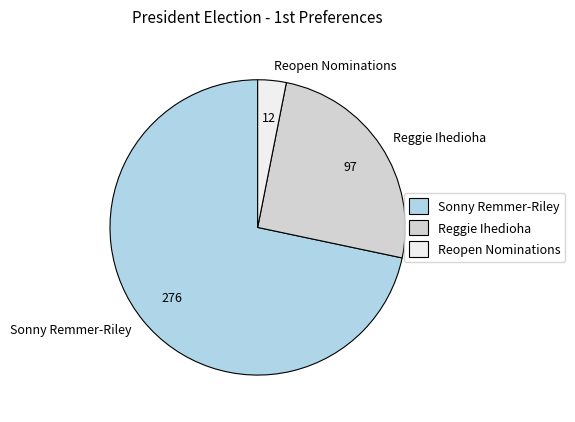

Is the sum of Reopen Nominations and Reggie Ihedioha greater than half?

No